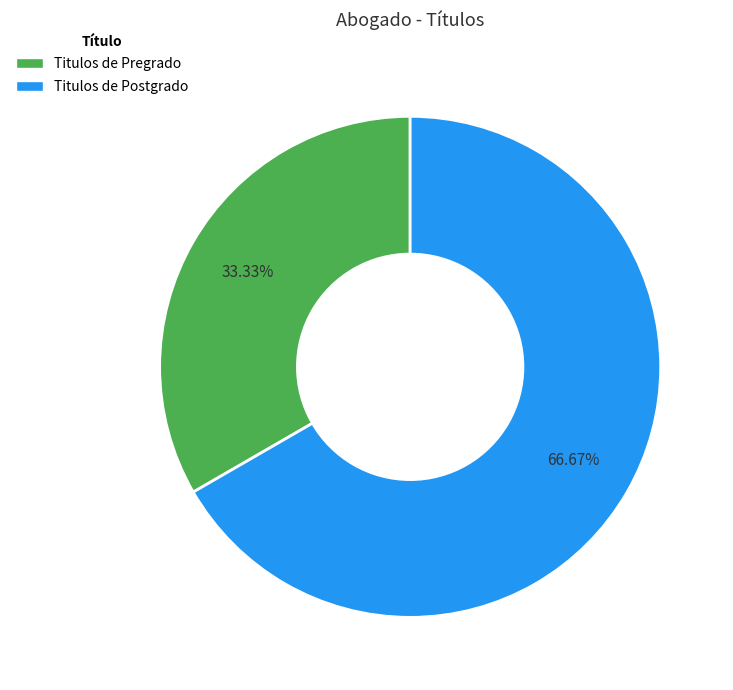

True or false: Titulos de Pregrado accounts for 33% of the total.

True